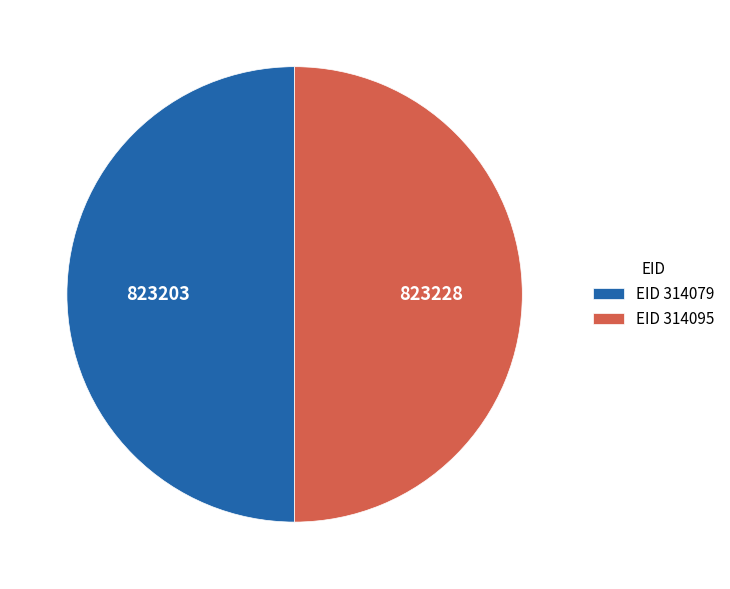

Is it true that EID 314079 is 50% of the pie?

True